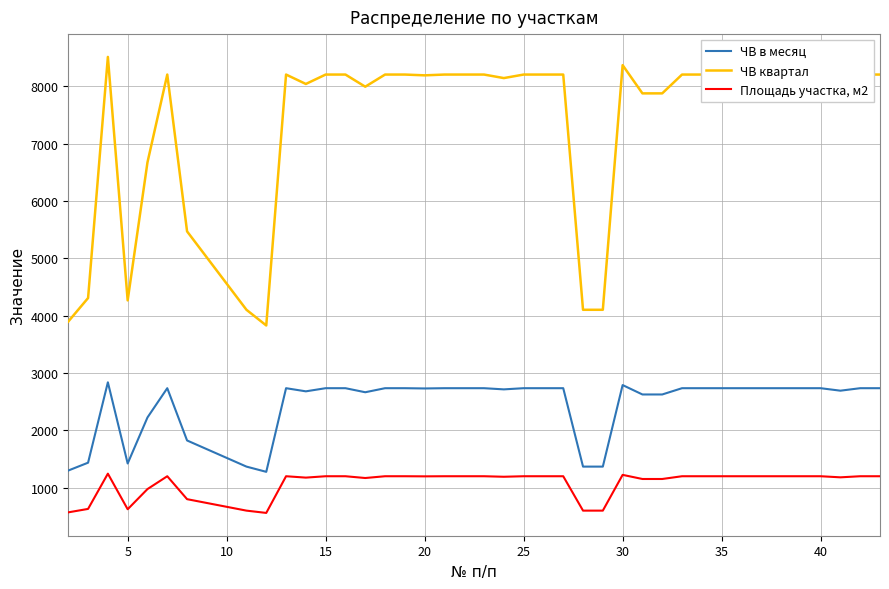

What is the difference between the maximum and second lowest values in the Площадь участка, м2 series?

675.0